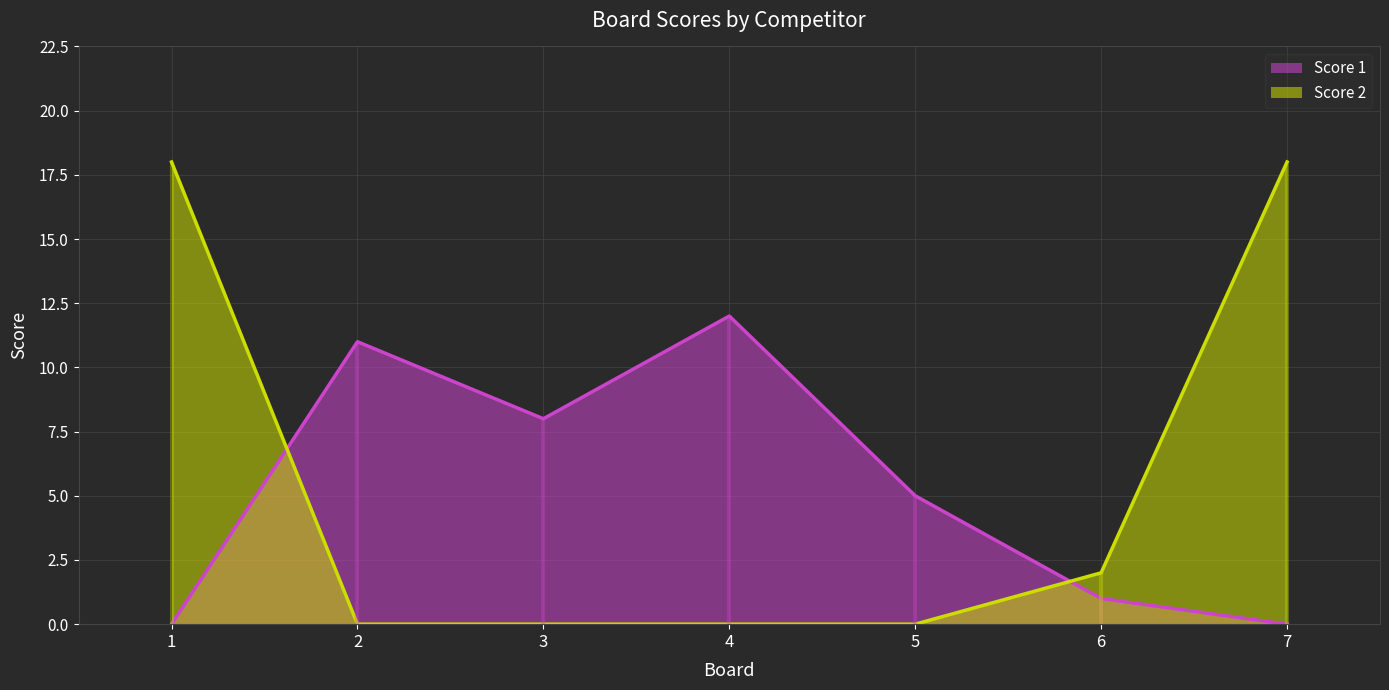

What is the sum of all Score 1 values?

37